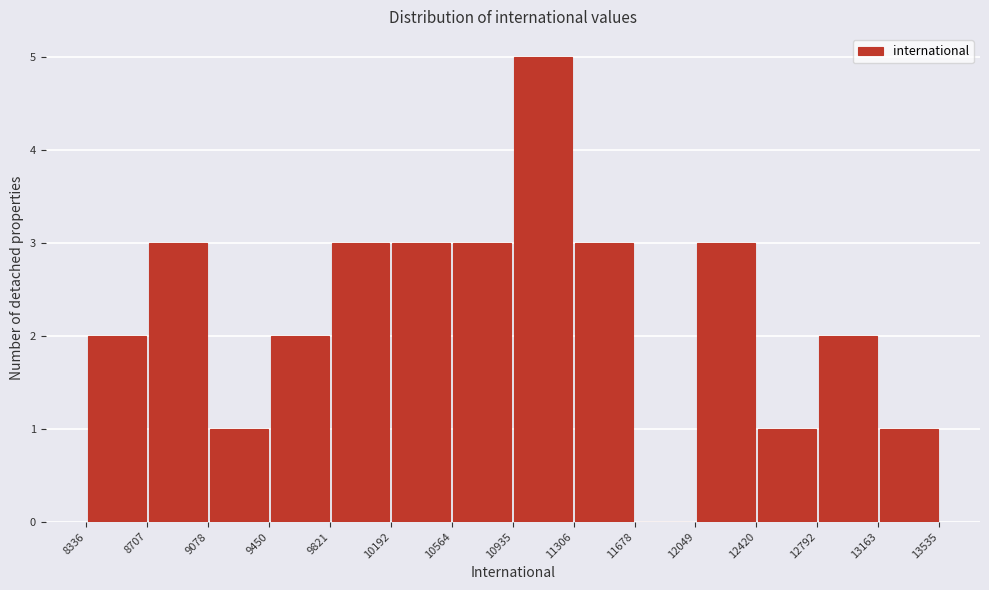

Reading left to right, list every bar in this chart as the range it spans on the x-axis followed by its height. The values are not printed on the chart, so give them approximately, as read against the axis.

8336 to 8707: 2
8707 to 9078: 3
9078 to 9450: 1
9450 to 9821: 2
9821 to 10192: 3
10192 to 10564: 3
10564 to 10935: 3
10935 to 11306: 5
11306 to 11678: 3
11678 to 12049: 0
12049 to 12420: 3
12420 to 12792: 1
12792 to 13163: 2
13163 to 13535: 1